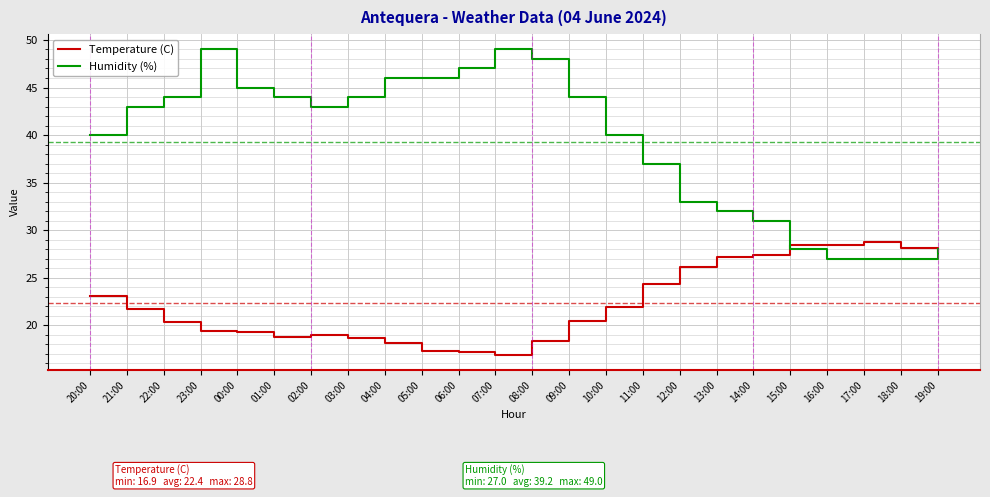

True or false: Temperature (C) and Humidity (%) cross at least once.

True